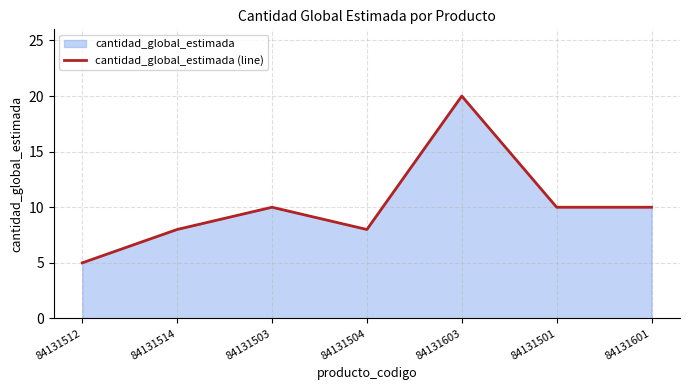

What is the minimum value shown in the chart?

5